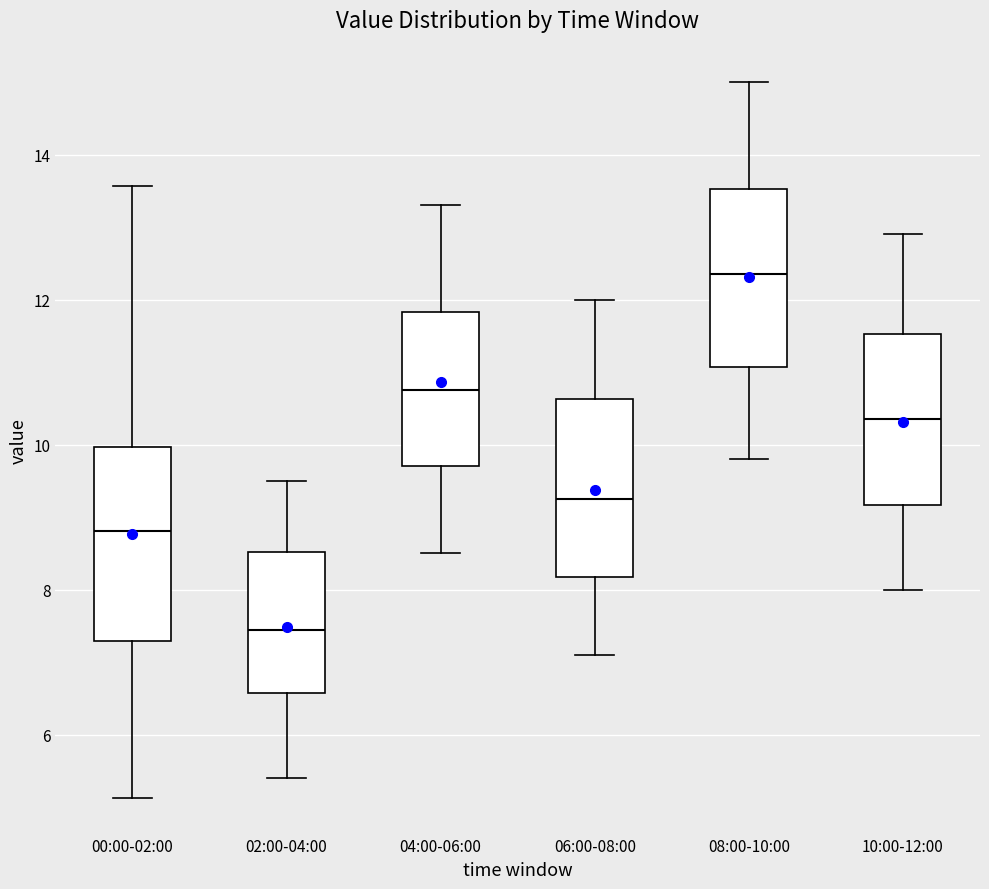

Where does the lower whisker of the box for 10:00-12:00 end on the y-axis? The values are not printed on the chart, so give them approximately, as read against the axis.

8.0